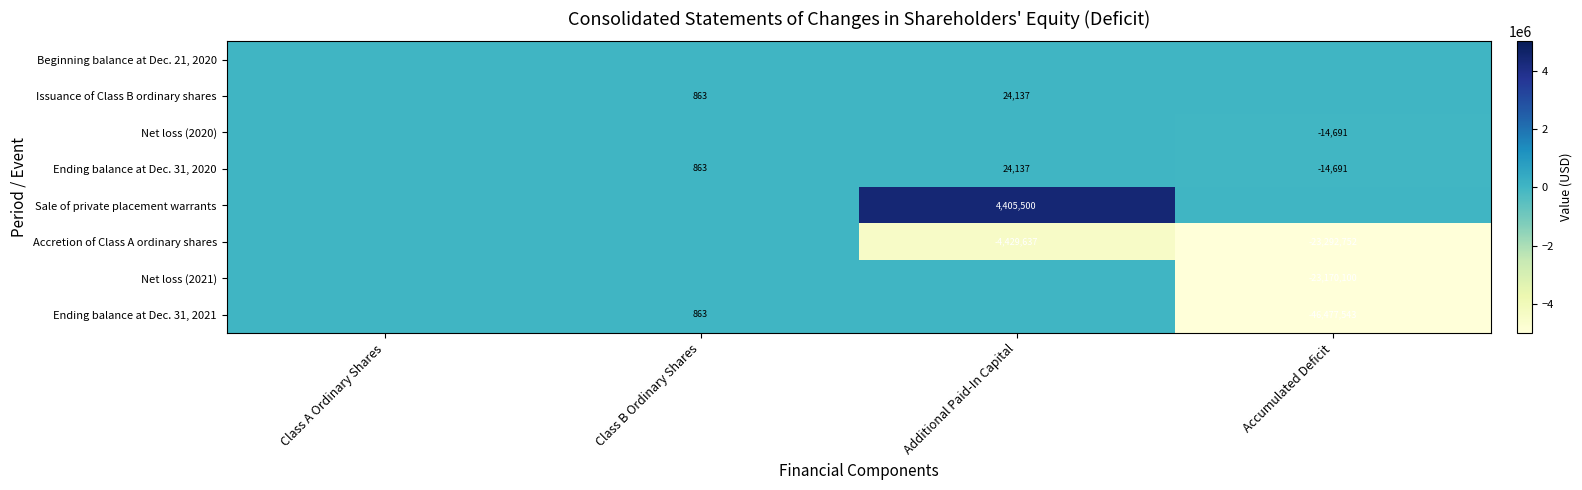

The Ending balance at Dec. 31, 2021 series shows -46477543 at Accumulated Deficit. True or false?

True